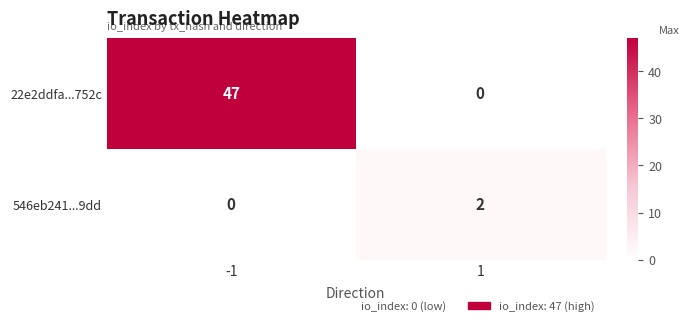

How many distinct data groups are displayed?

2